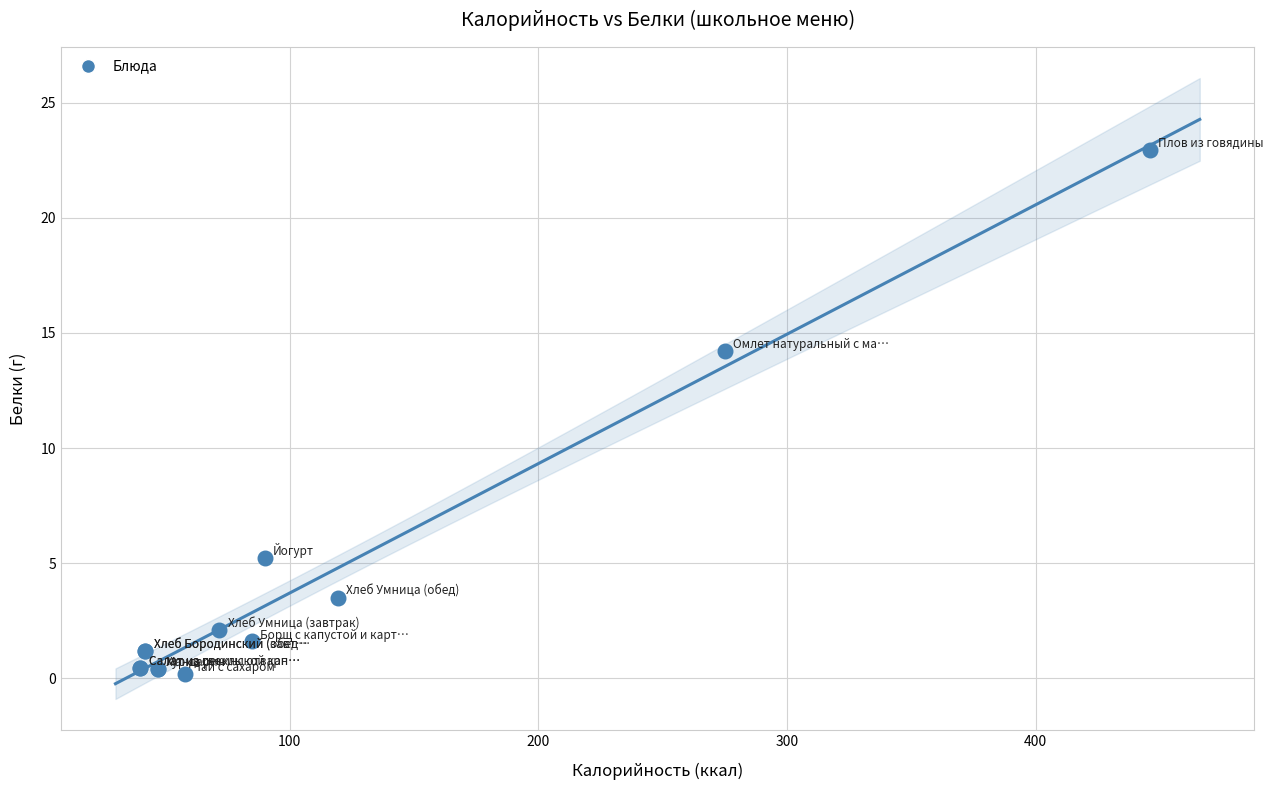

What Y value in the scatter plot is closest to 11?

14.2